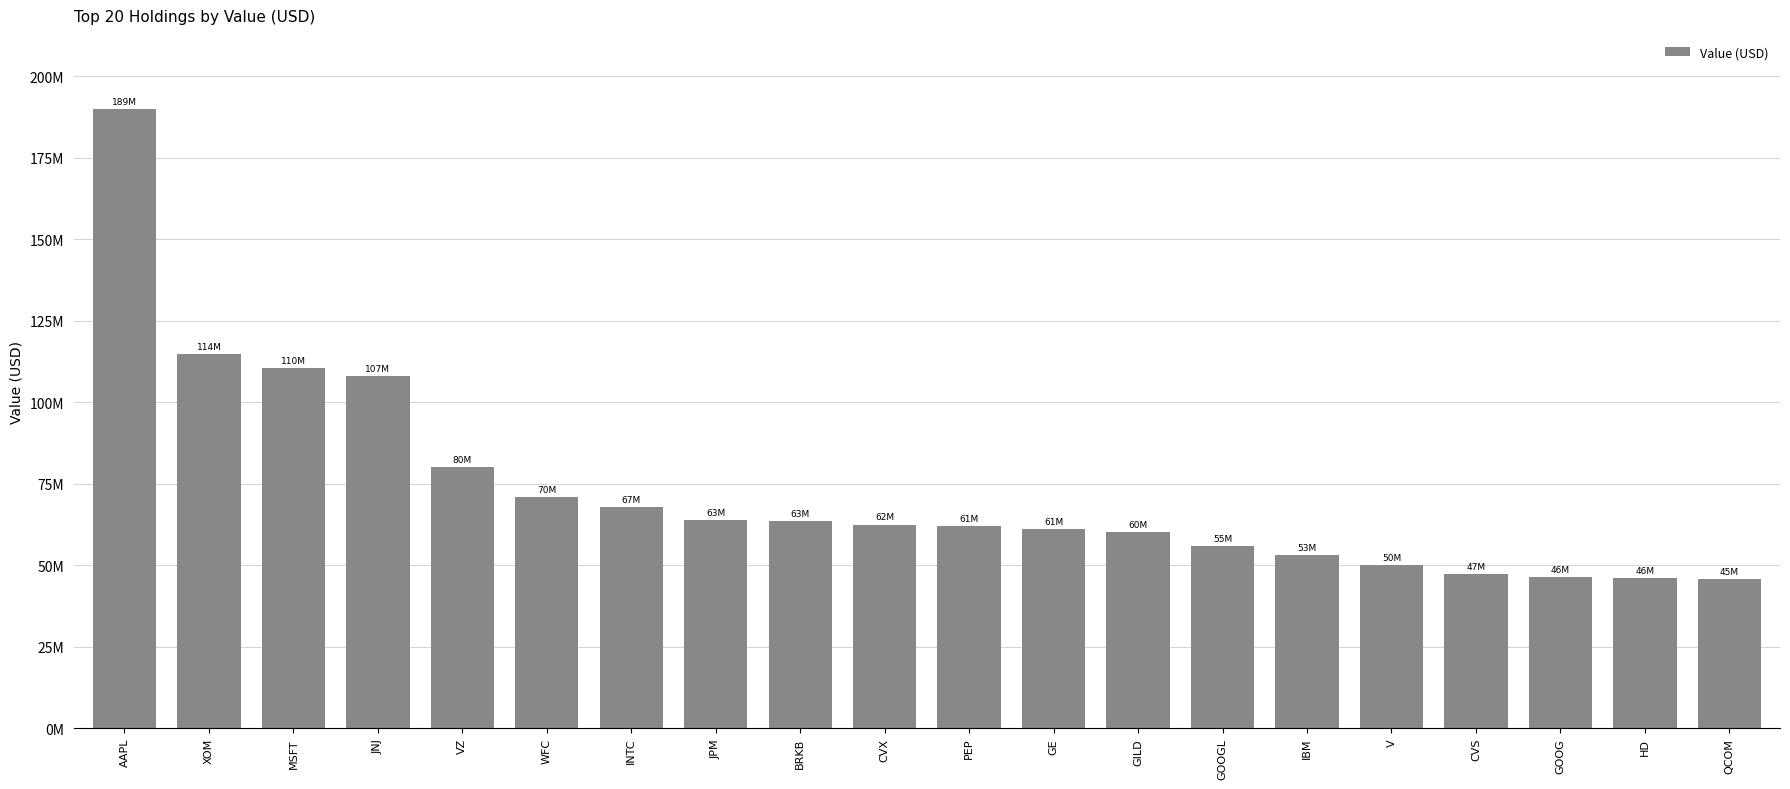

Reading left to right, extract all data points from this chart.

189927000	114914000	110588000	107979000	80048000	70854000	67819000	63777000	63599000	62497000	61923000	61067000	60250000	55837000	53168000	50094000	47223000	46360000	46185000	45895000